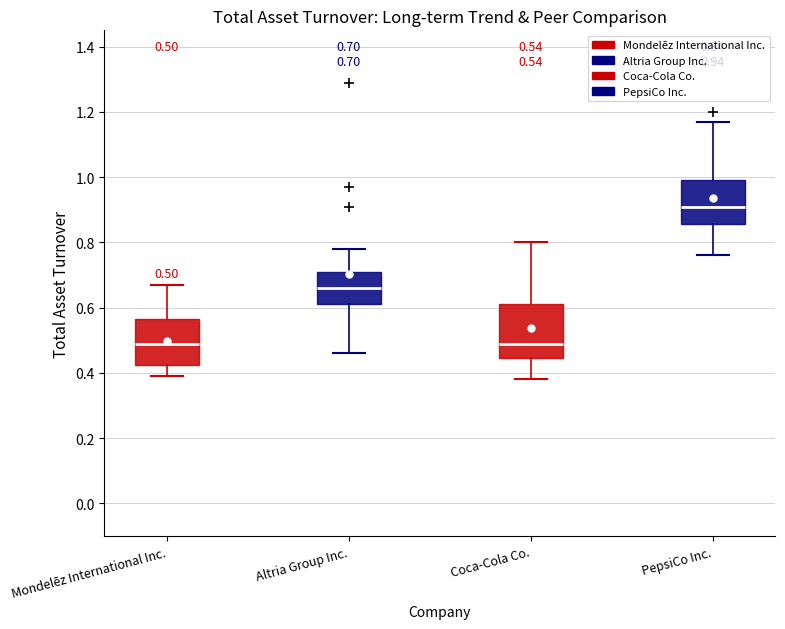

Which box is the tallest, from its lower edge to its upper edge?

Coca-Cola Co.